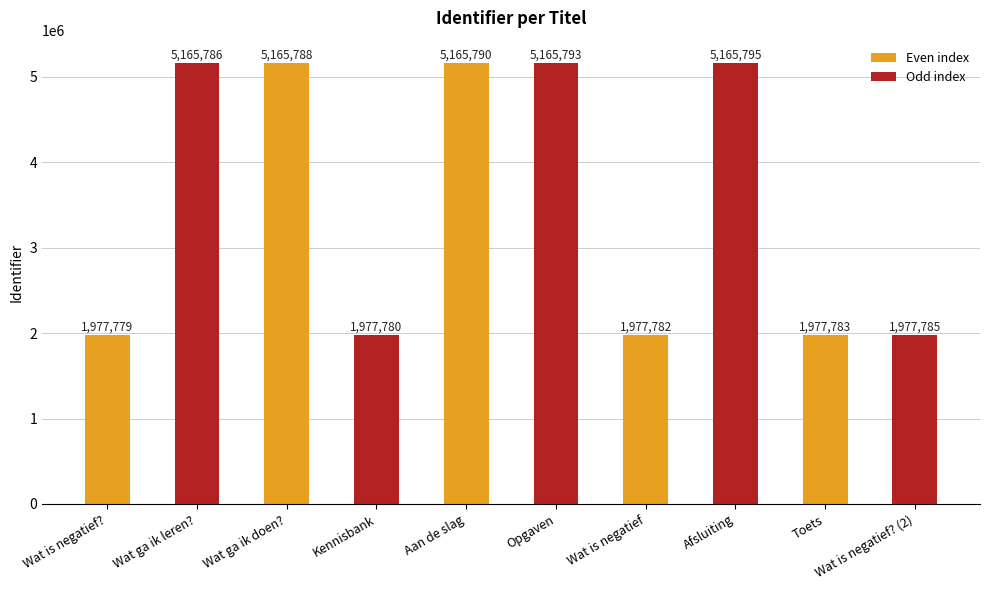

Which category has the highest value across all series?

Afsluiting